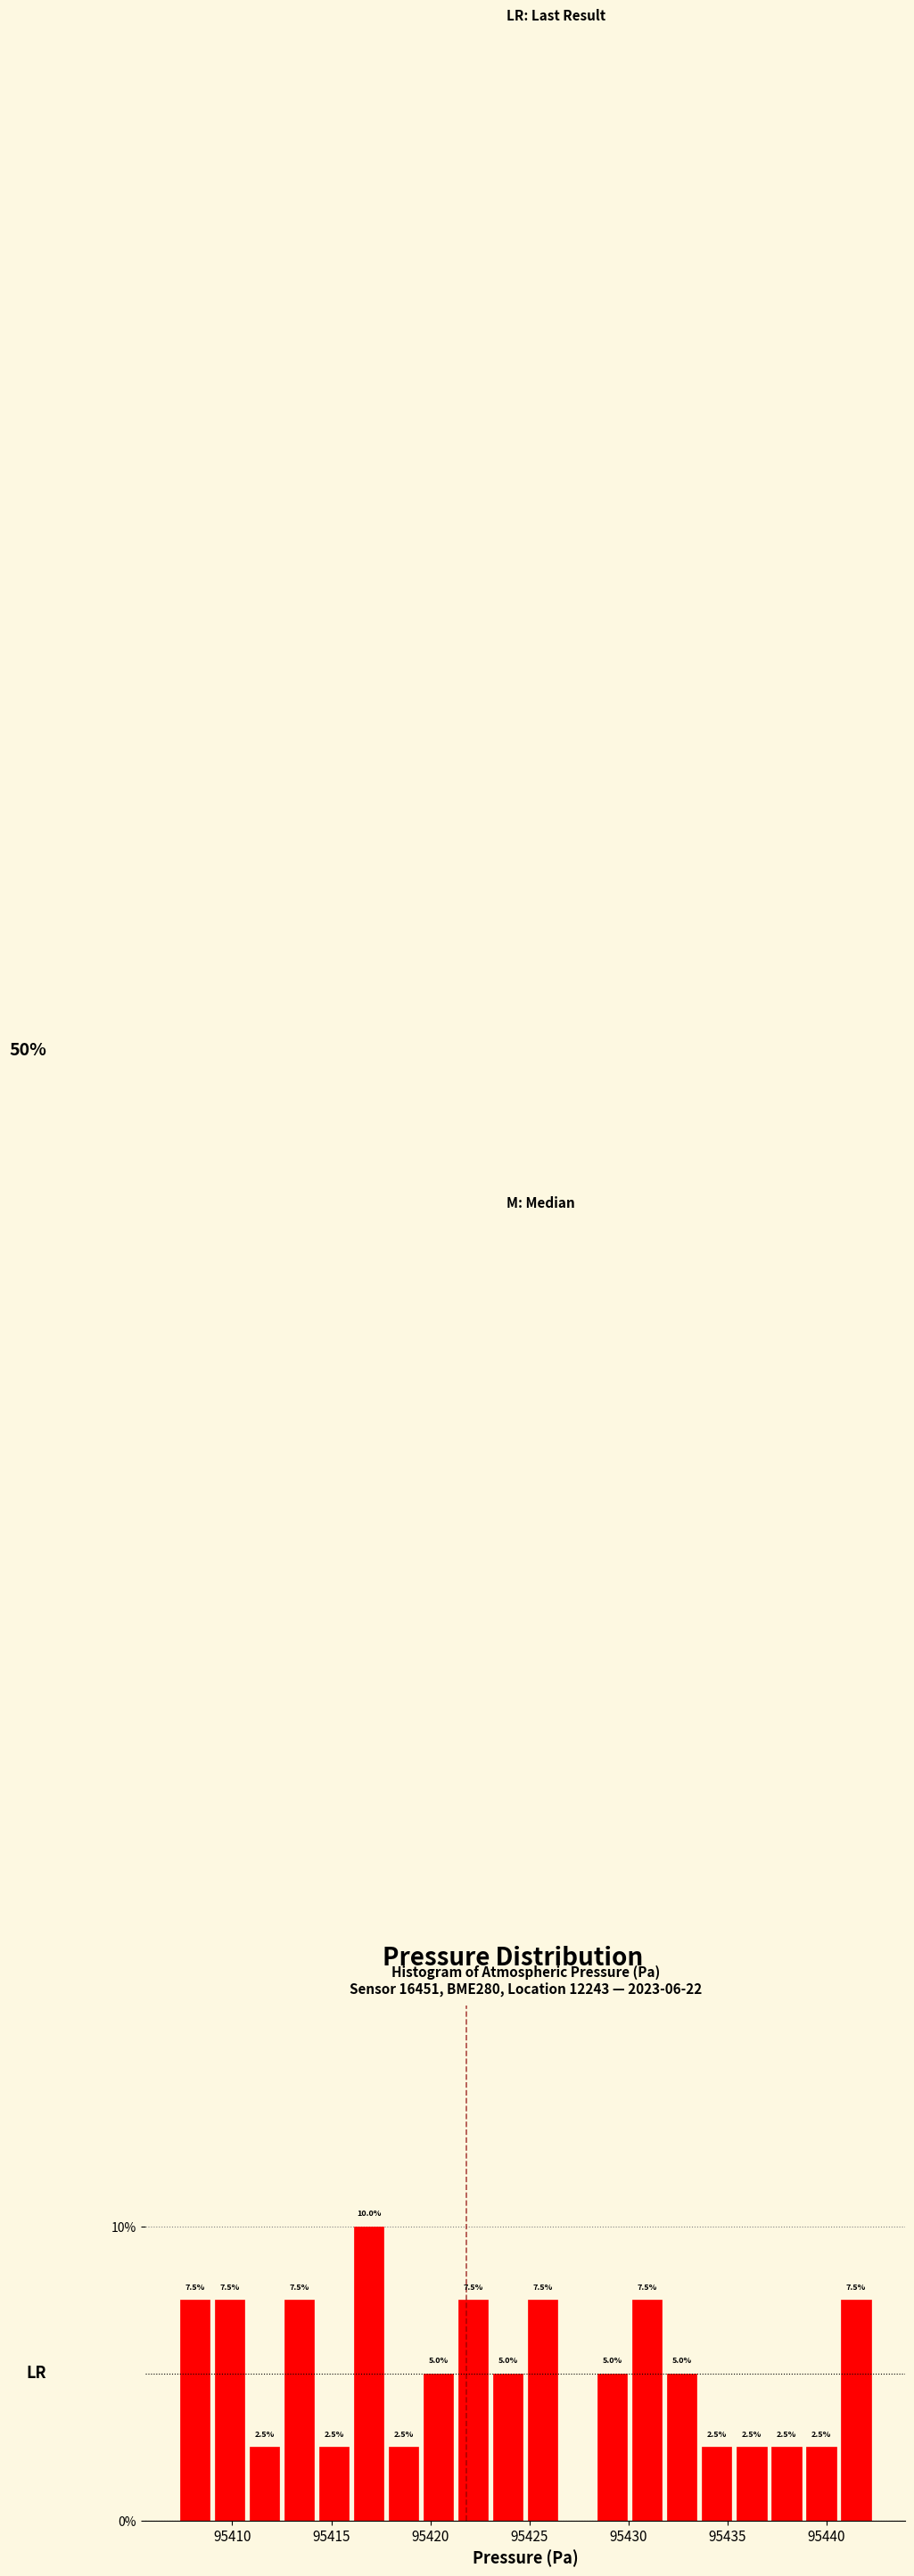

Around what value on the x-axis is the tallest bar? Give the approximate position of its centre, as read against the axis.

95417.0